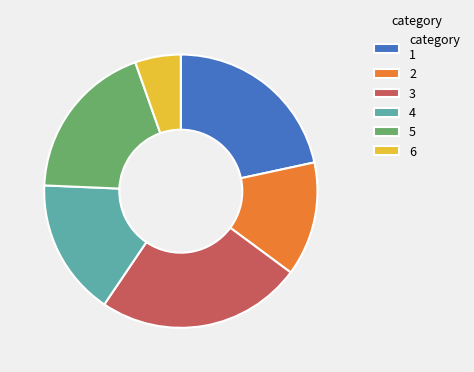

What is the ratio of the value at 5 to the value at 2?

1.4